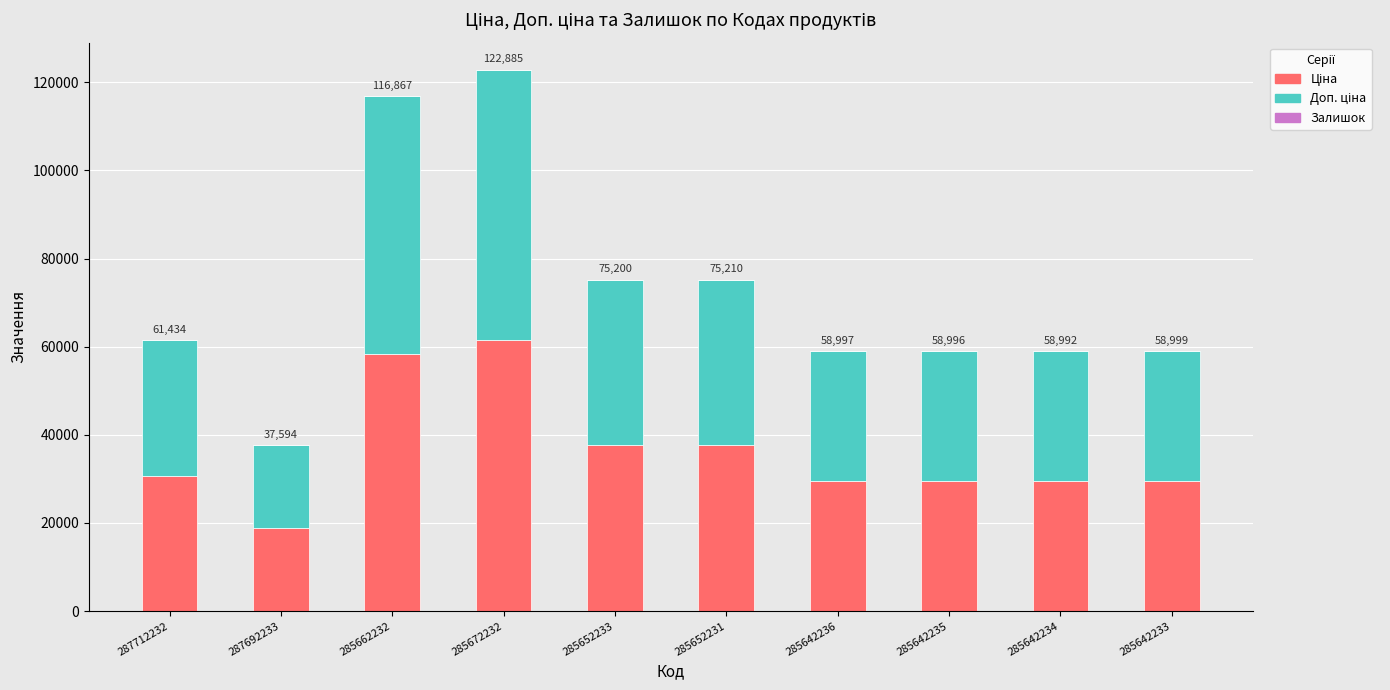

What is the total value across all series at 287712232?

61434.3